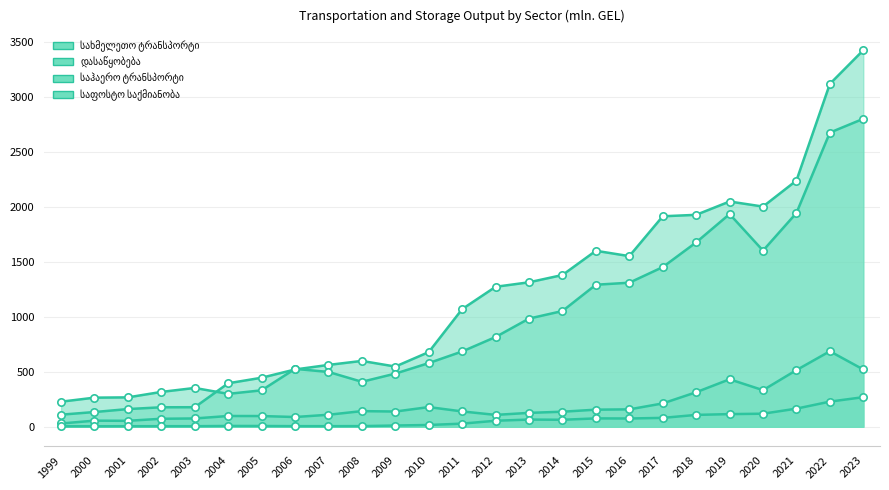

What is the total value across all series at 2017?

3661.1